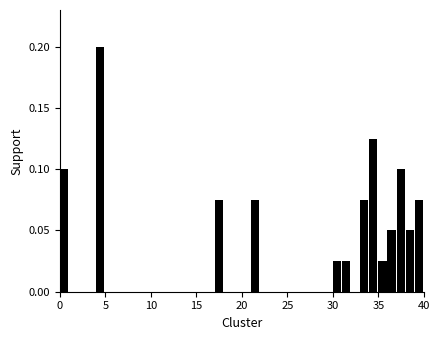

Read against the x-axis, roughly where is the centre of the tallest bar?

4.5